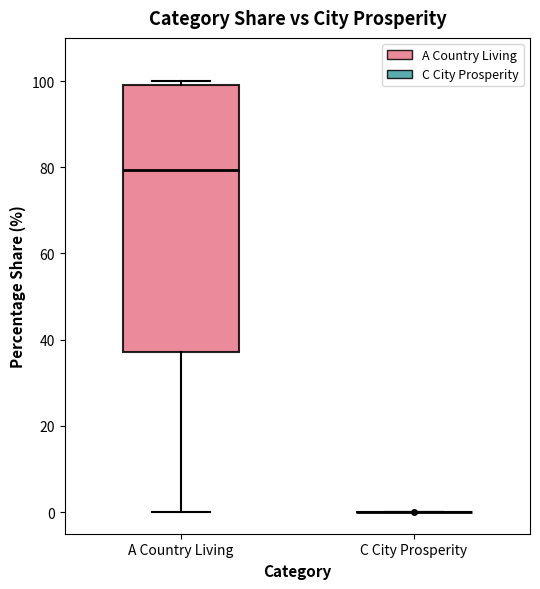

Which box is the tallest, from its lower edge to its upper edge?

A Country Living